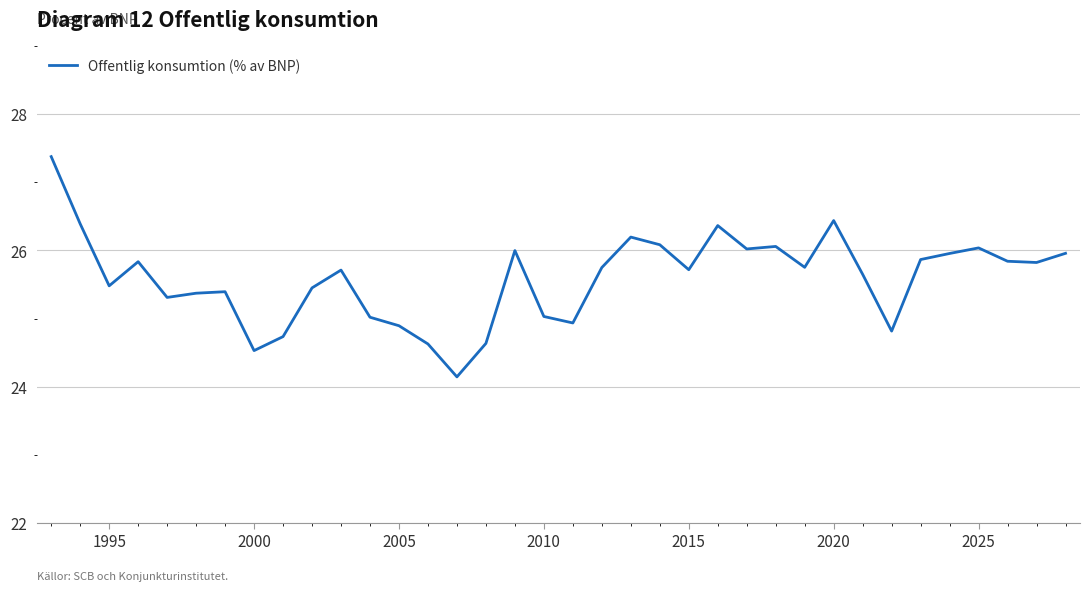

What is the maximum value shown in the chart?

27.4